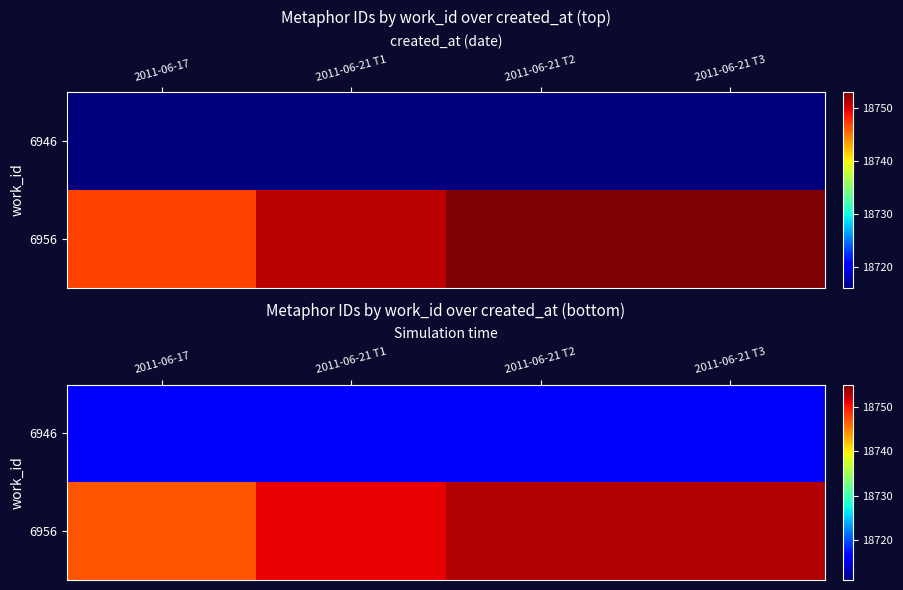

Is it true that 6946 equals 30591 at 2011-06-17?

False